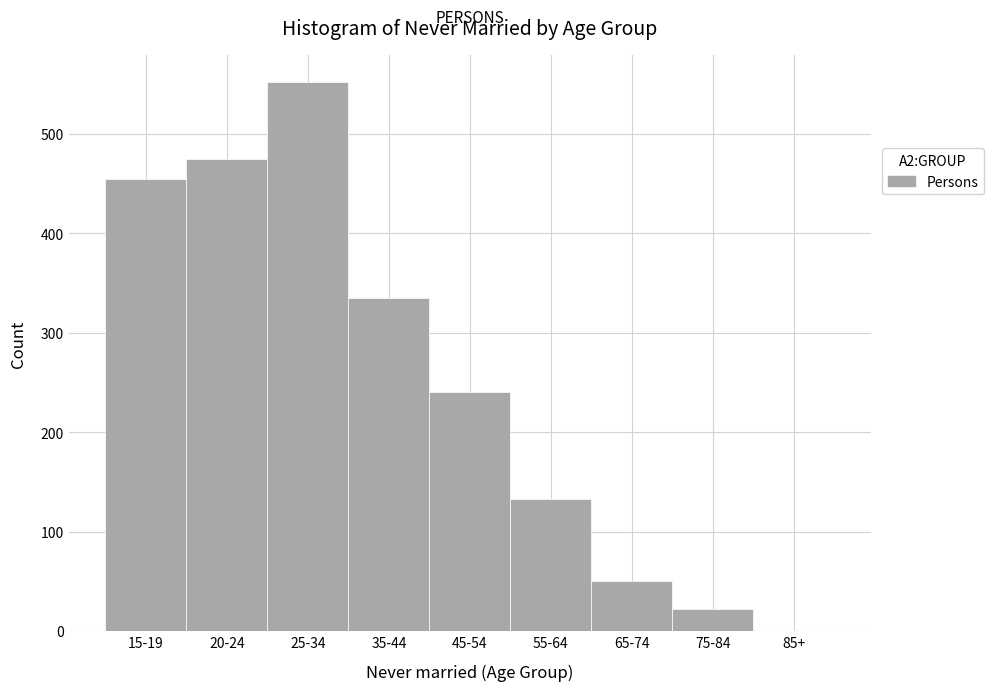

Reading right to left, transcribe all the data shown in this chart.

85+=0	75-84=22	65-74=50	55-64=133	45-54=240	35-44=335	25-34=552	20-24=475	15-19=455